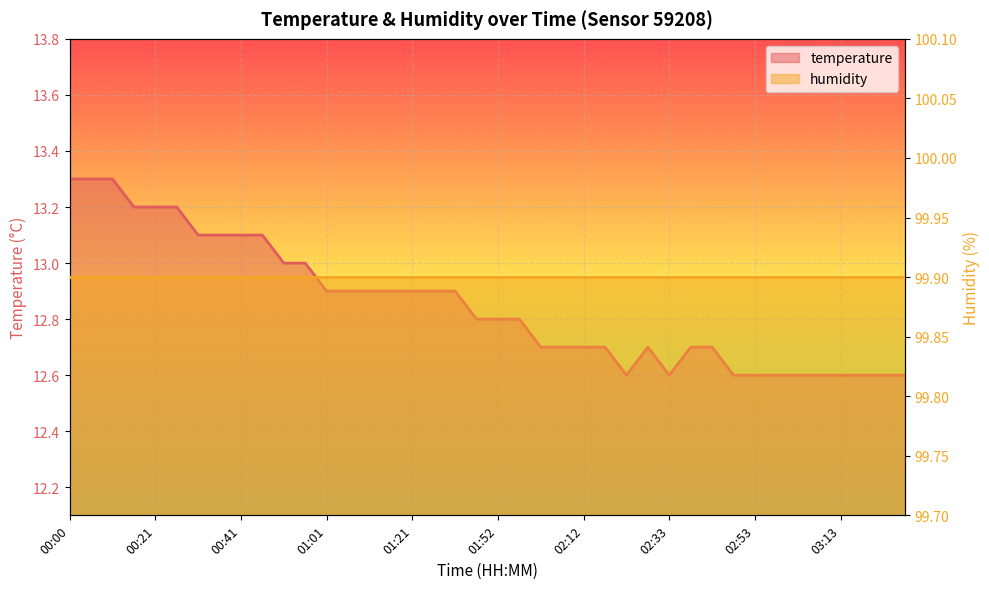

The value at 02:28 is 6.9. True or false?

False